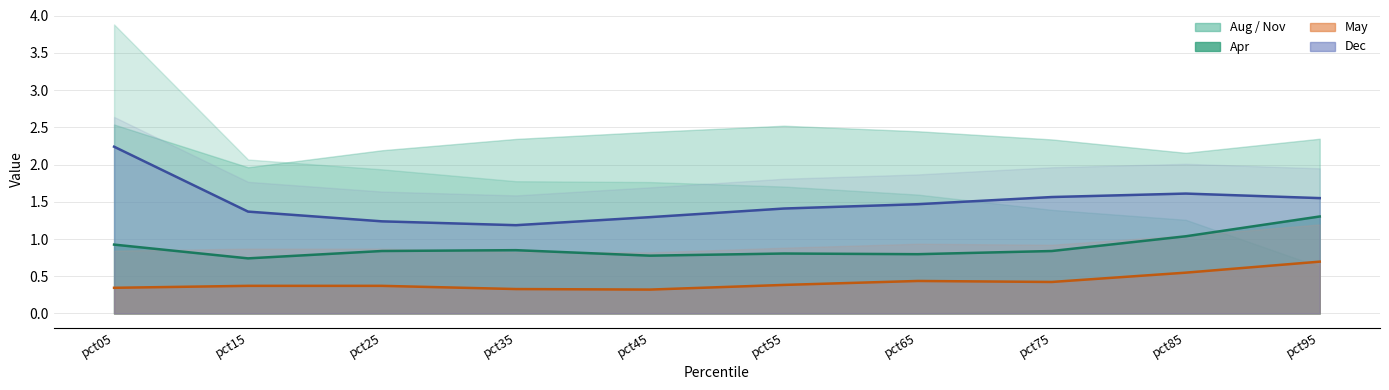

List the labels in order of Apr (line) value, largest first.

pct95, pct85, pct05, pct35, pct25, pct75, pct55, pct65, pct45, pct15